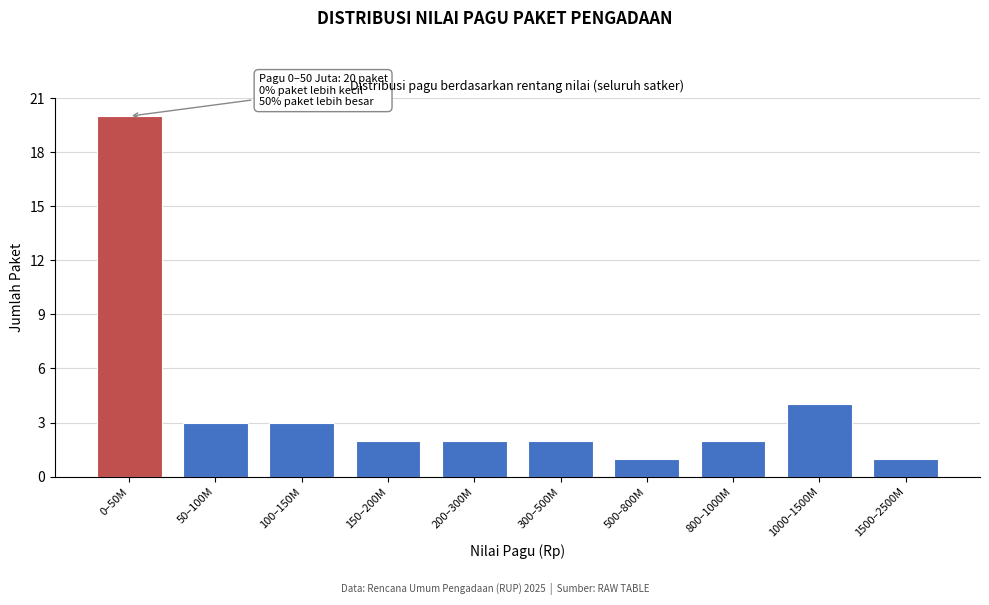

Reading left to right, transcribe all the data shown in this chart.

20	3	3	2	2	2	1	2	4	1